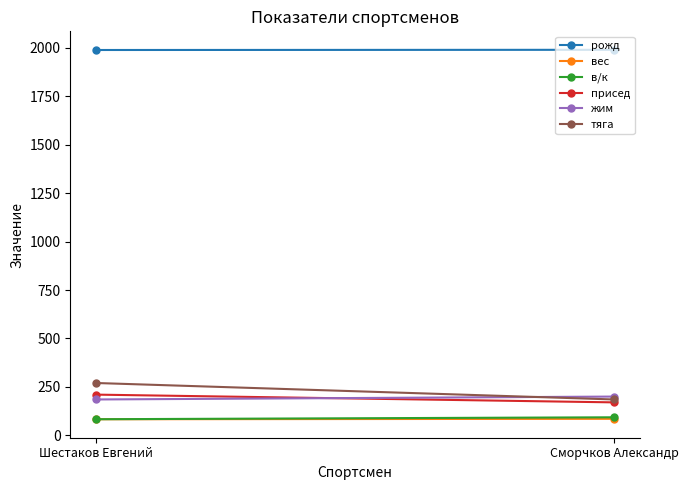

Which category has the lowest value across all series?

Шестаков Евгений